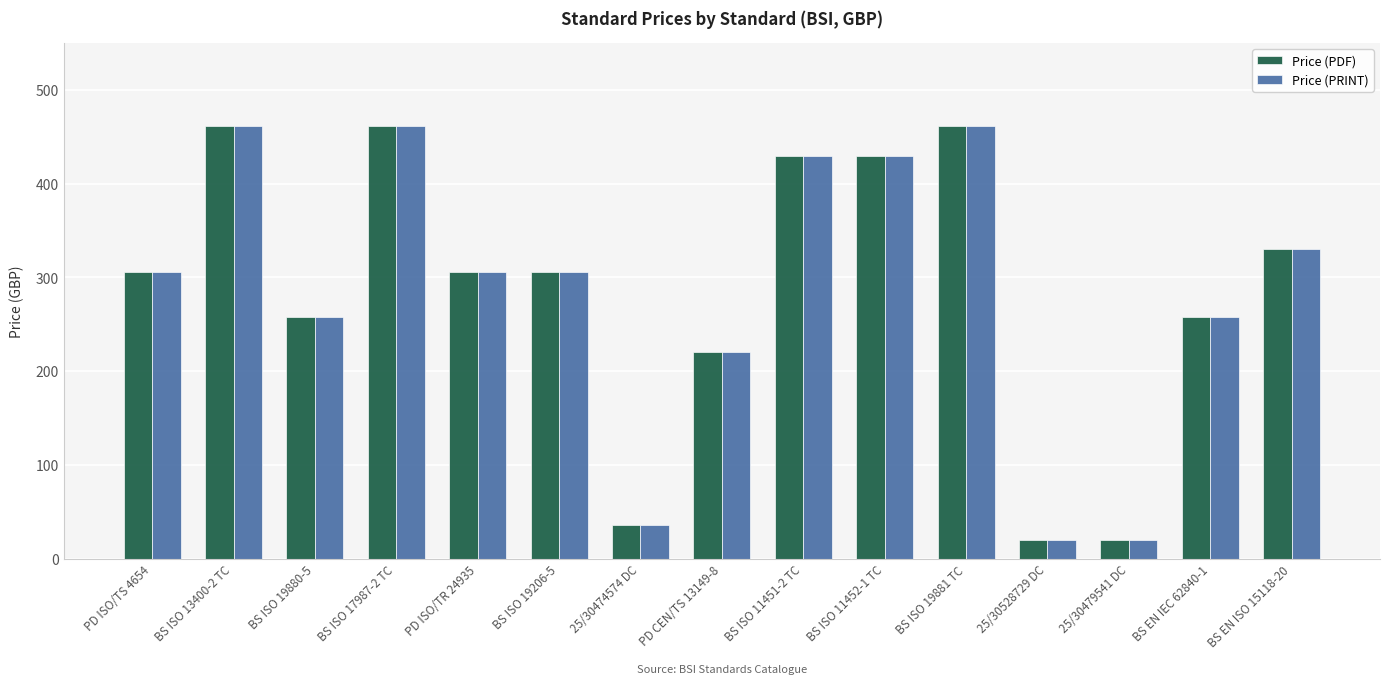

The Price (PDF) series shows 371 at BS ISO 19880-5. True or false?

False